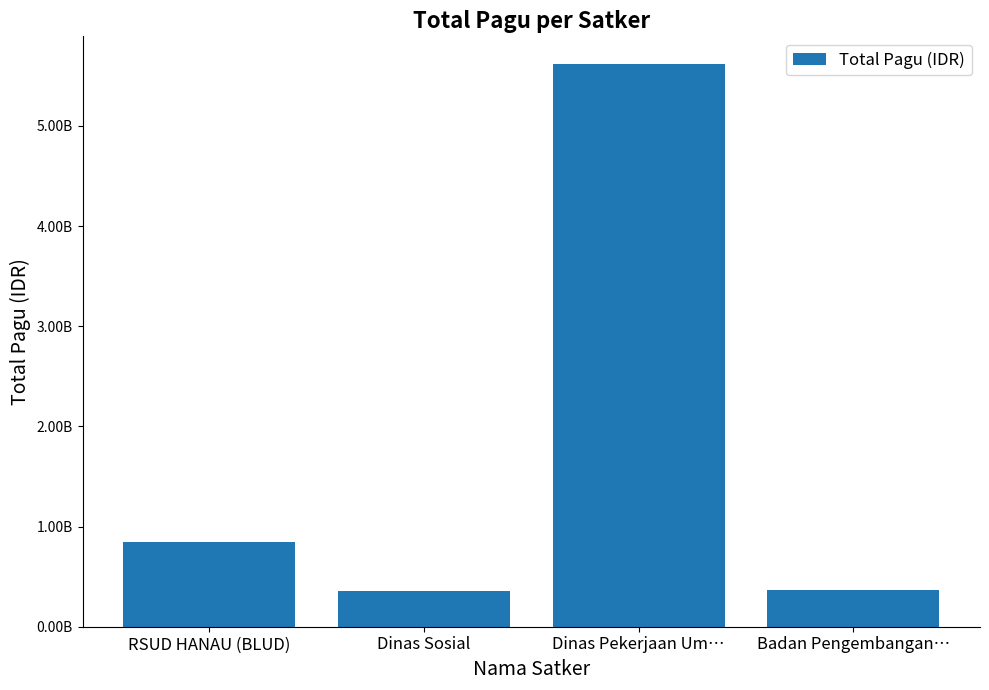

Reading left to right, transcribe all the data shown in this chart.

846300000	354878000	5613550000	362248030